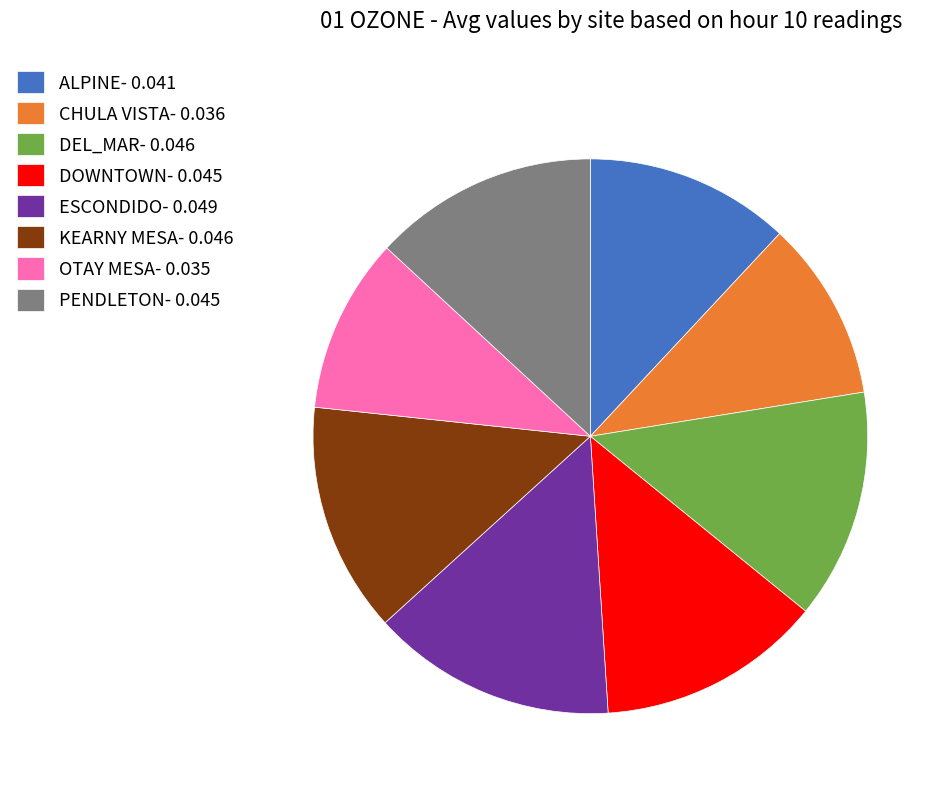

Is it true that ESCONDIDO is 4% of the pie?

False